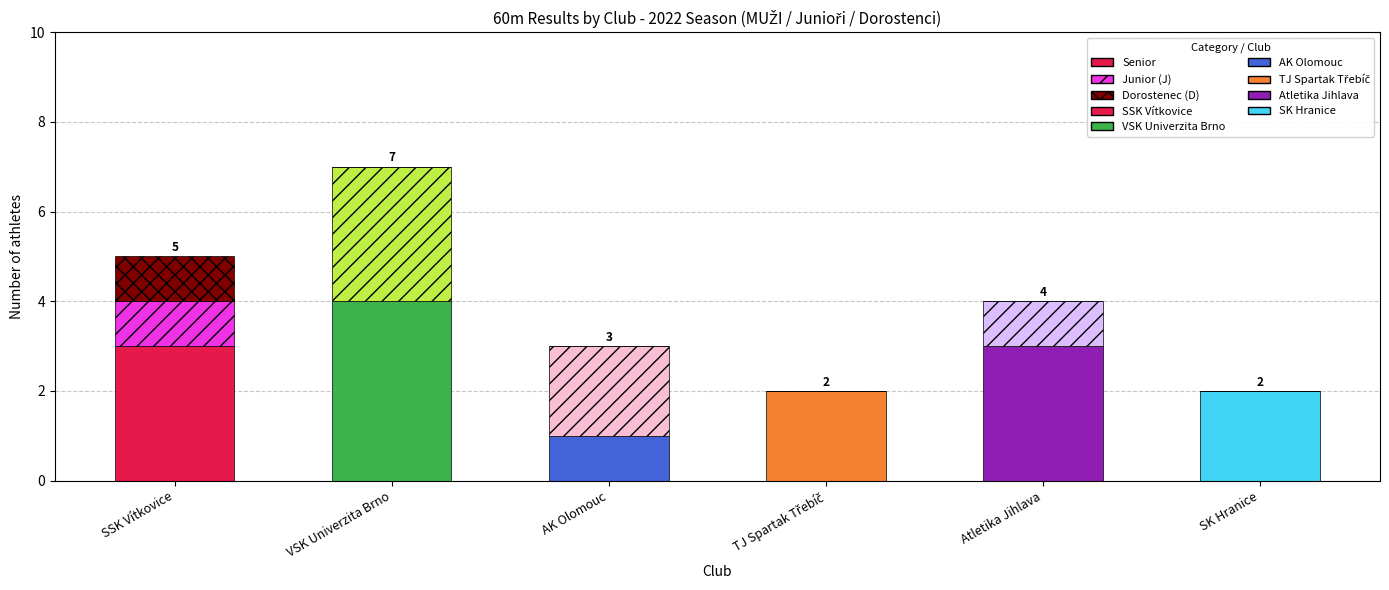

Which category has the highest value in the Senior series?

VSK Univerzita Brno